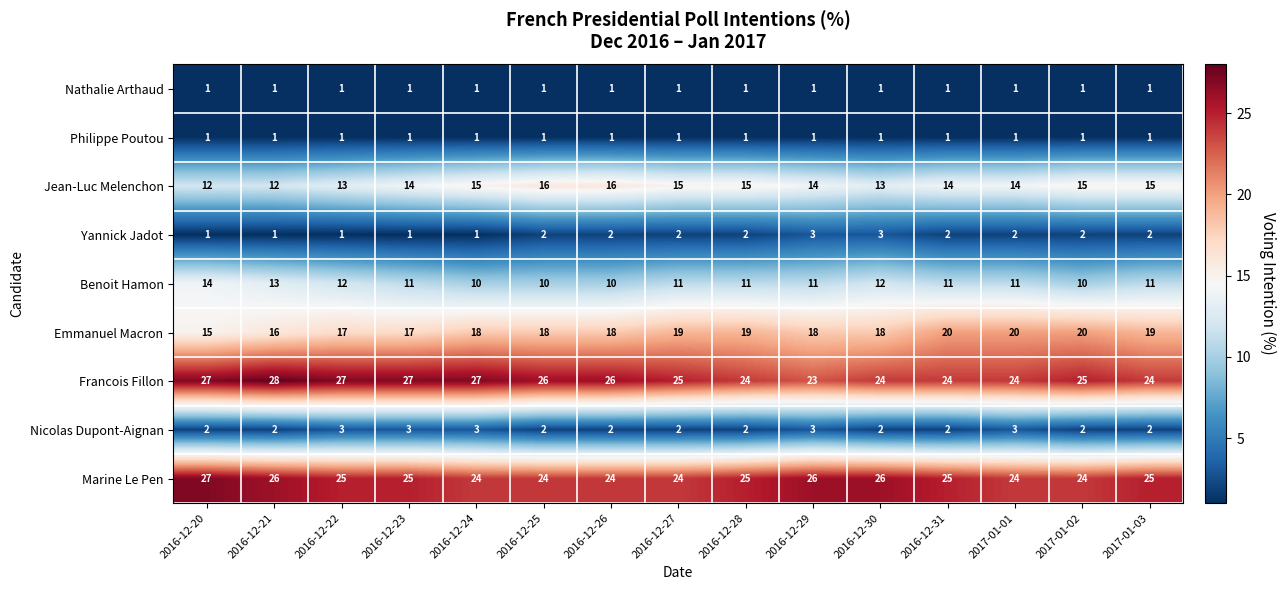

What is the difference between the highest and lowest values at 2017-01-01?

23